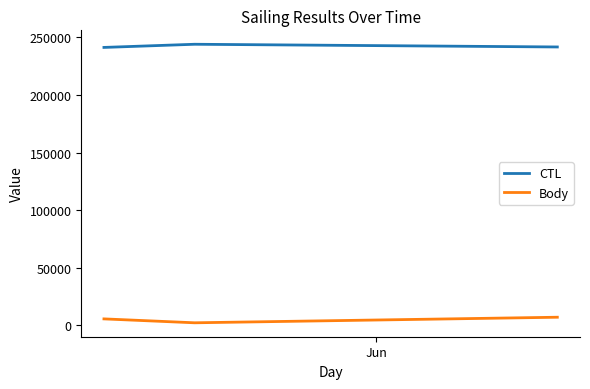

How many Body values are between 1996 and 6832?

3